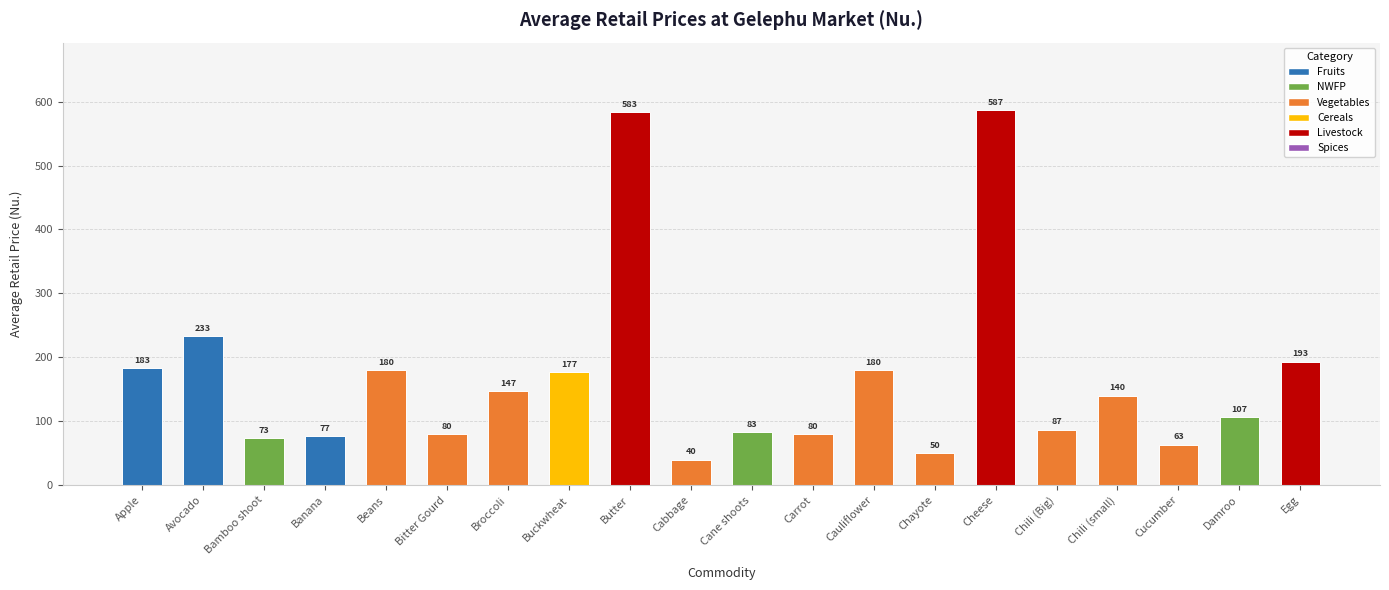

What is the value of the 5th bar from the left?

180.0